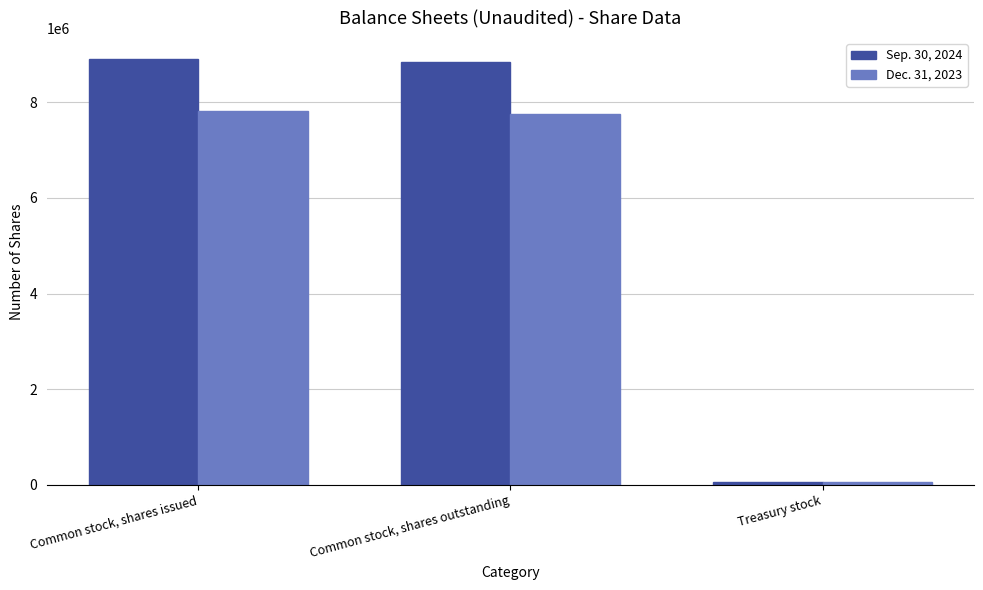

What is the difference between the maximum and second lowest values in the Sep. 30, 2024 series?

63301